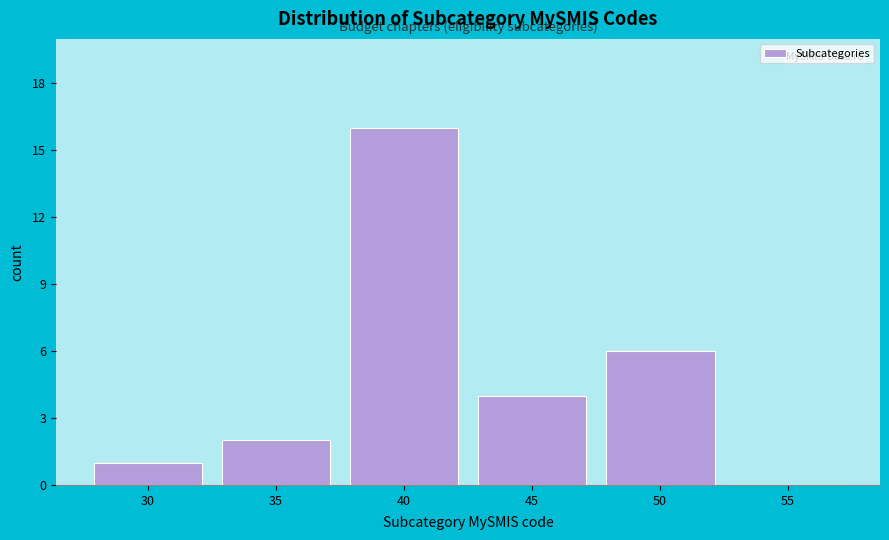

Reading left to right, transcribe all the data shown in this chart.

30=1	35=2	40=16	45=4	50=6	55=0